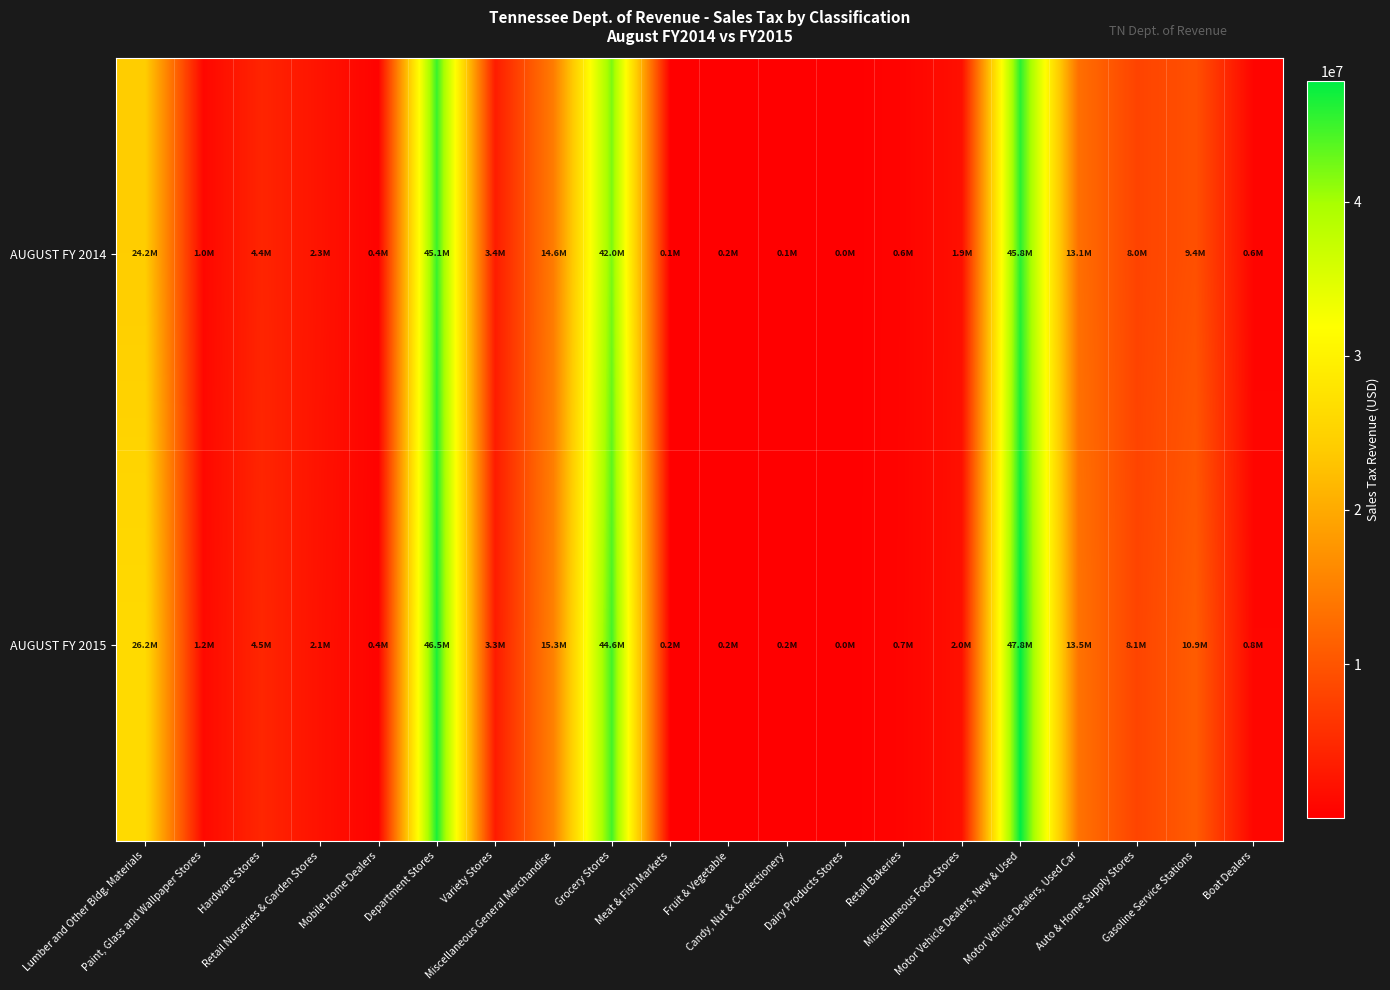

What is the total value across all series at Lumber and Other Bldg. Materials?

50364599